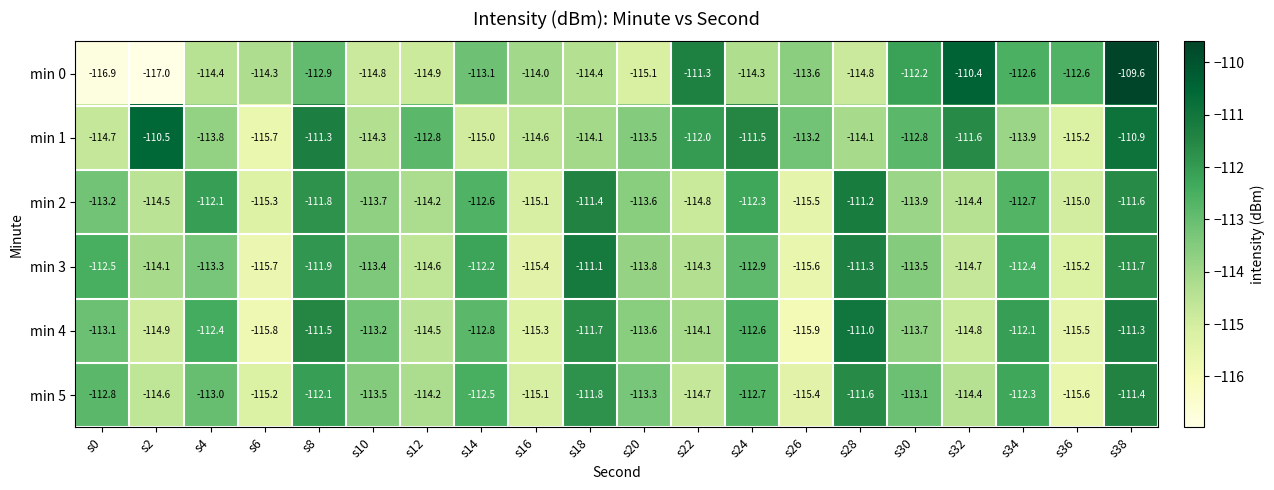

List the series in order of their peak value, lowest first.

min 5, min 2, min 3, min 4, min 1, min 0